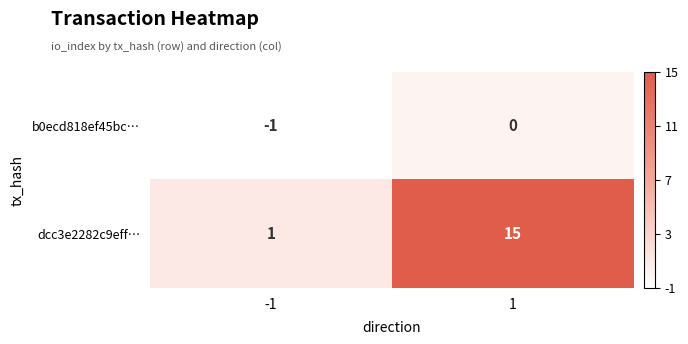

List the series in order of their overall mean, lowest first.

b0ecd818ef45bc…, dcc3e2282c9eff…